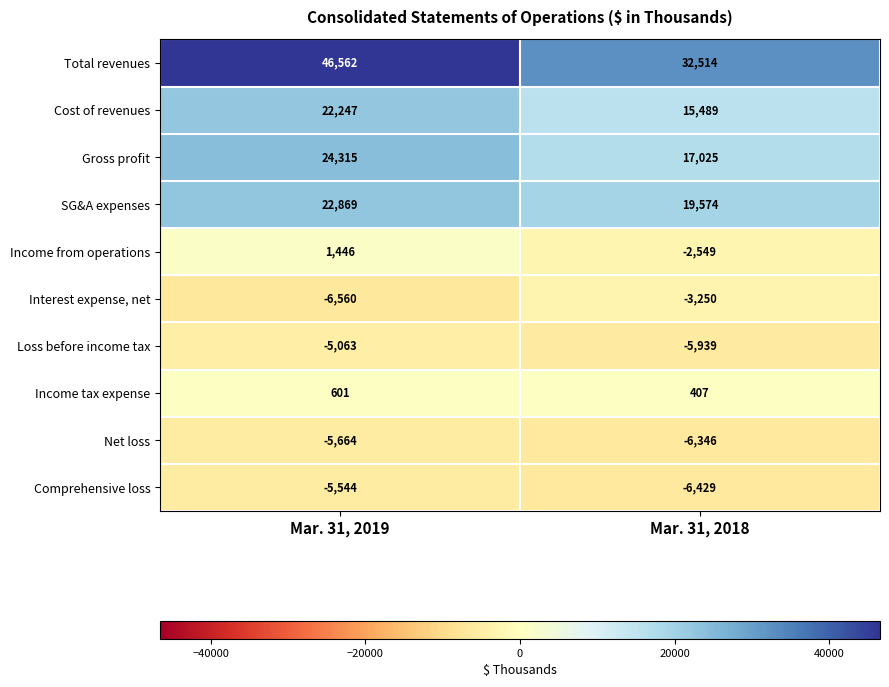

At which label does Gross profit reach its peak?

Mar. 31, 2019